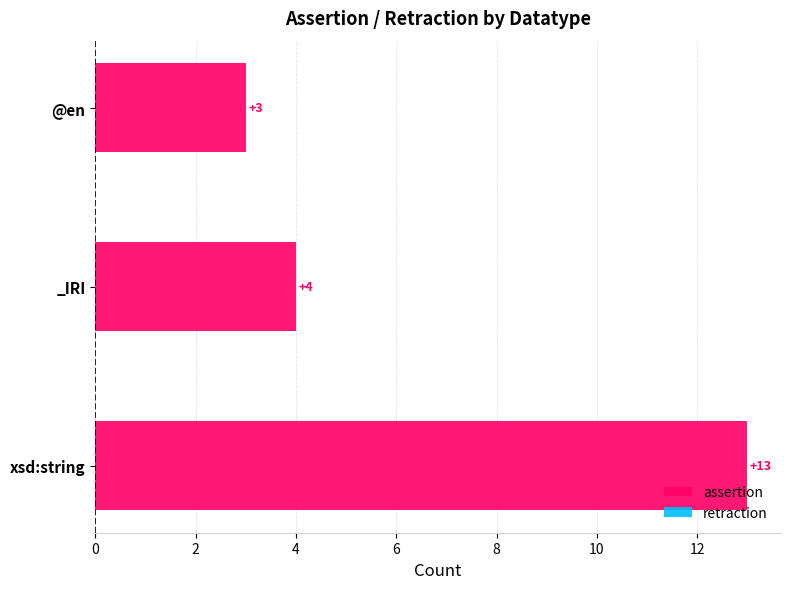

Reading bottom to top, list all the values displayed in this chart.

xsd:string=13	_IRI=4	@en=3